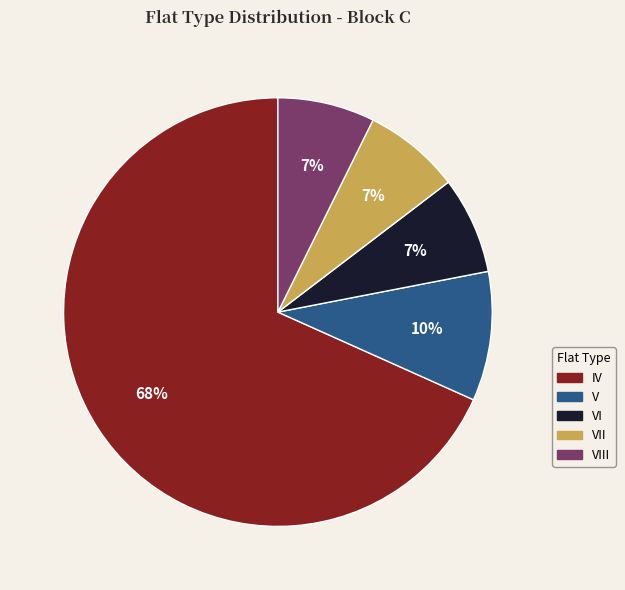

How many segments does this pie chart have?

5